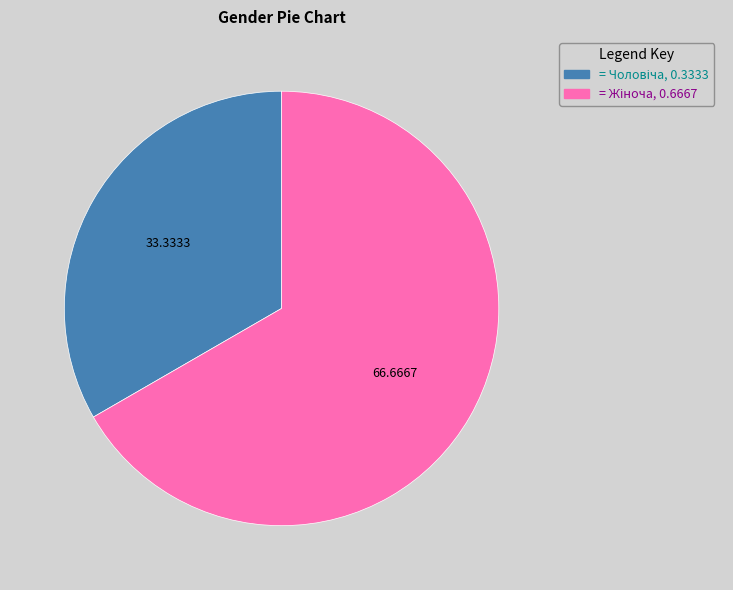

Is there any slice that represents more than half of the pie?

Yes